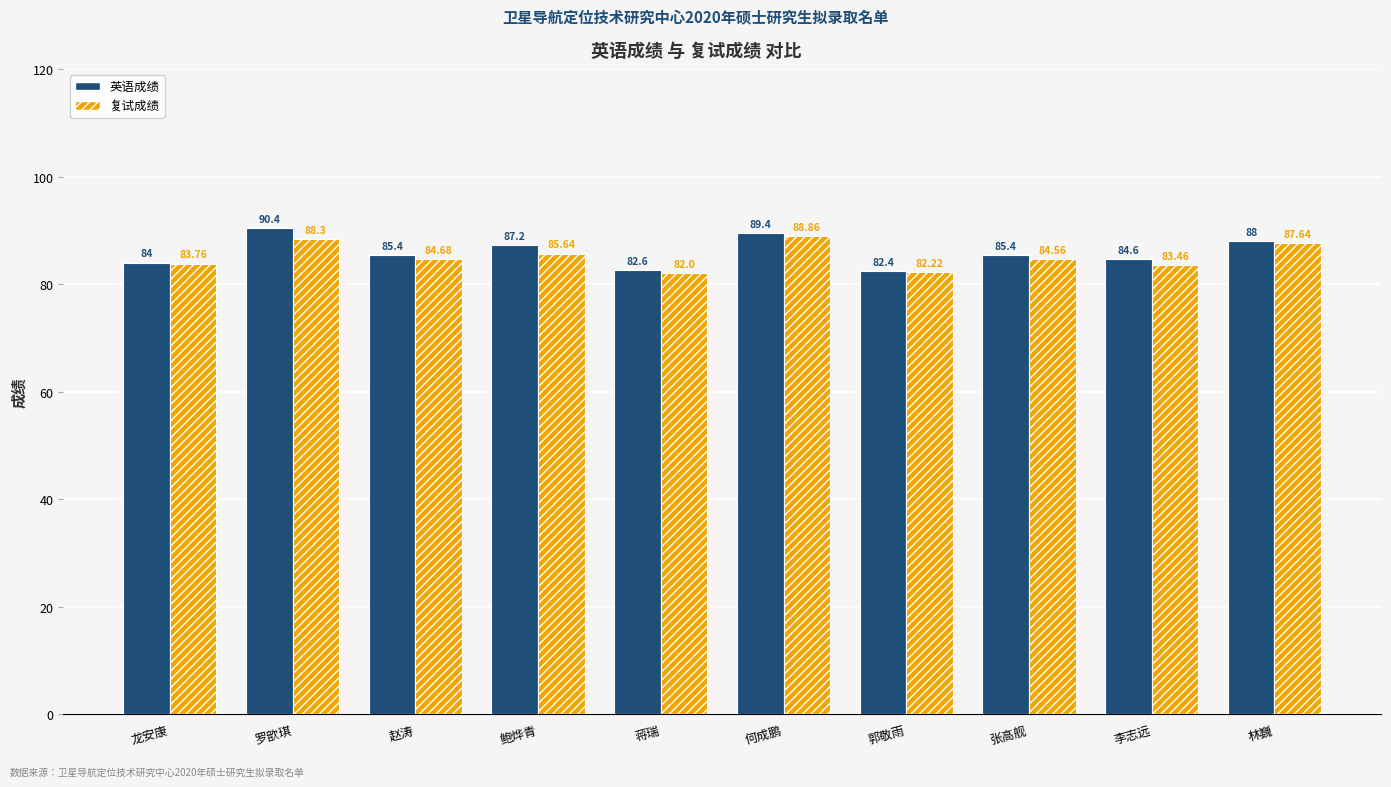

What is the average value of the 英语成绩 series?

85.9